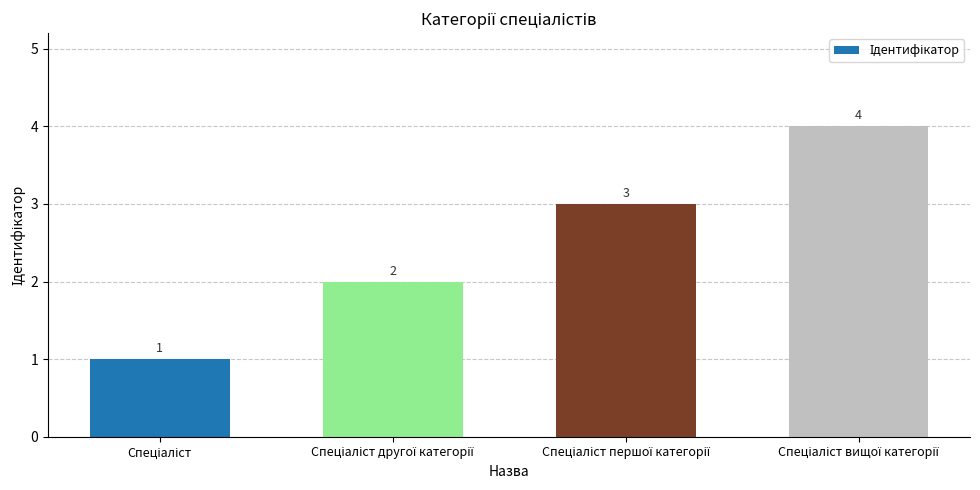

How many data points are less than 3?

2